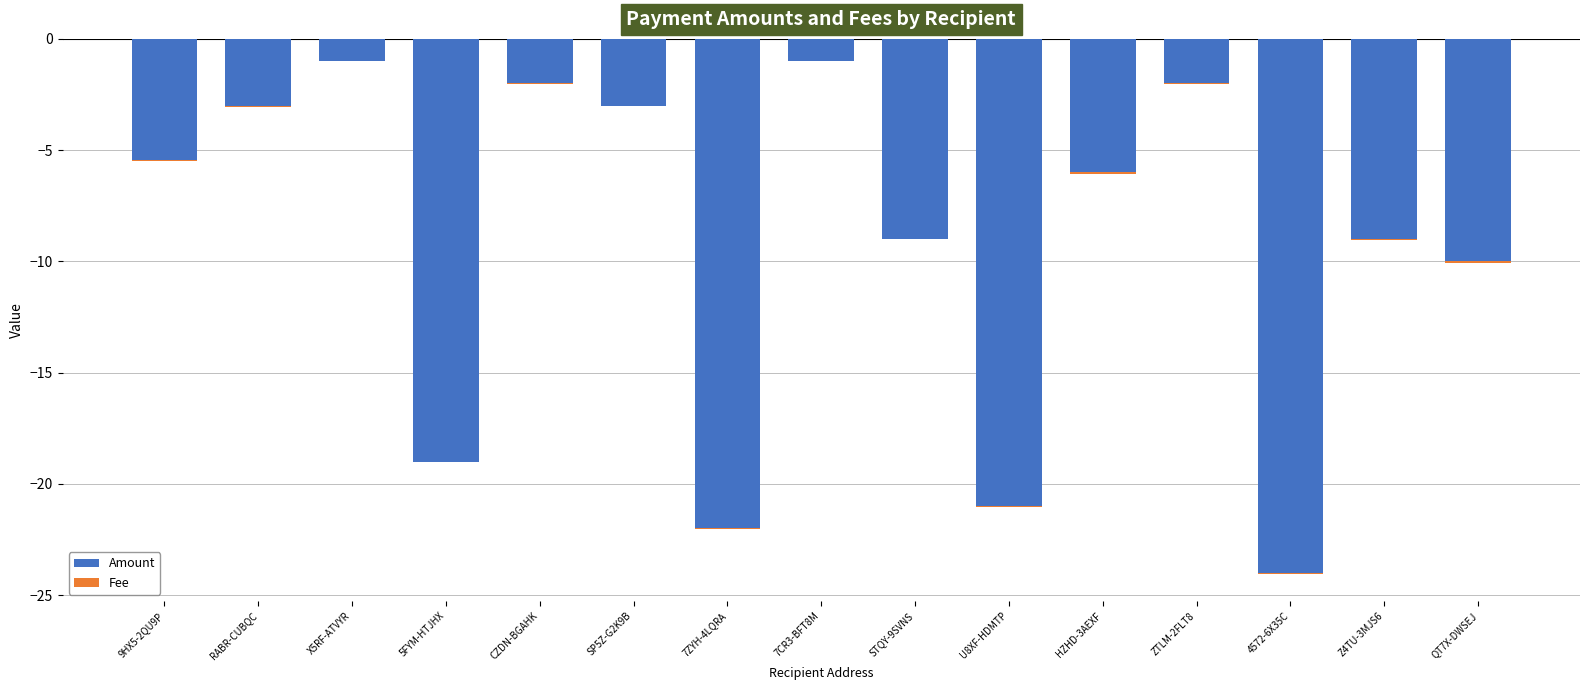

The Fee series shows -0.0 at X5RF-ATVYR. True or false?

False